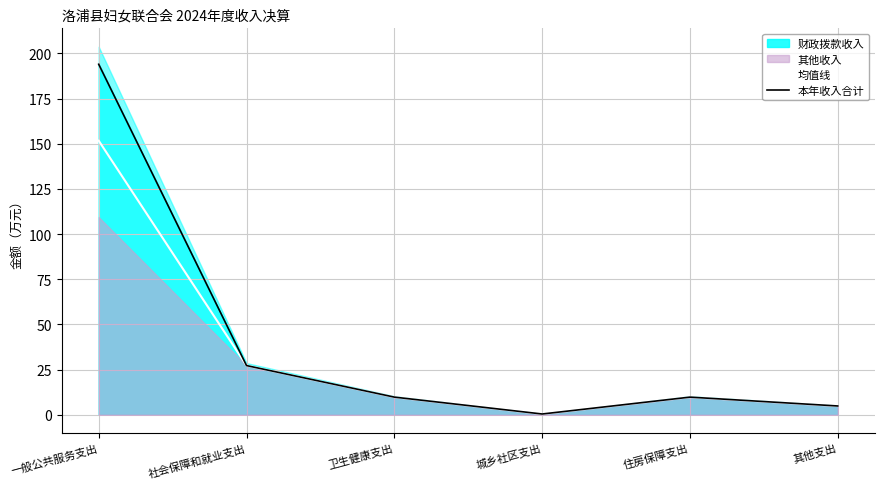

Where is the first local minimum for 本年收入合计?

城乡社区支出